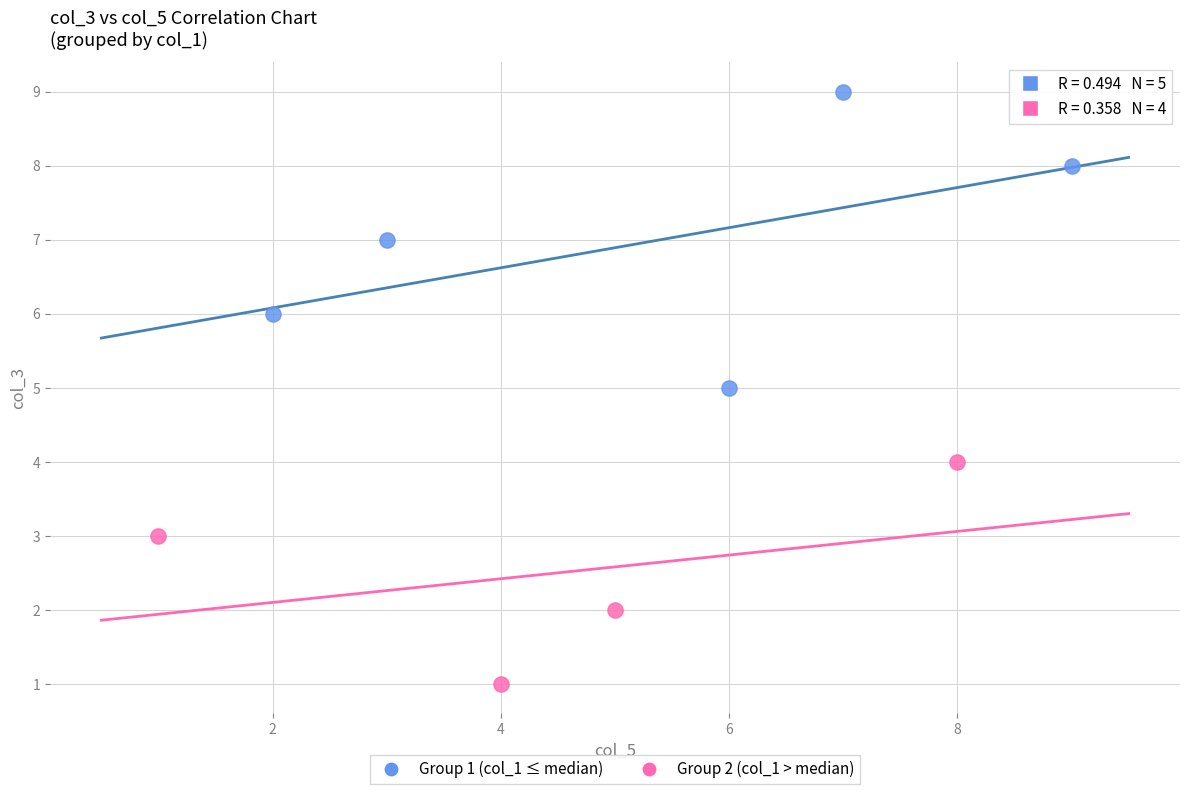

Which series has the largest Y range (max minus min)?

Group 1 (col_1 ≤ median)